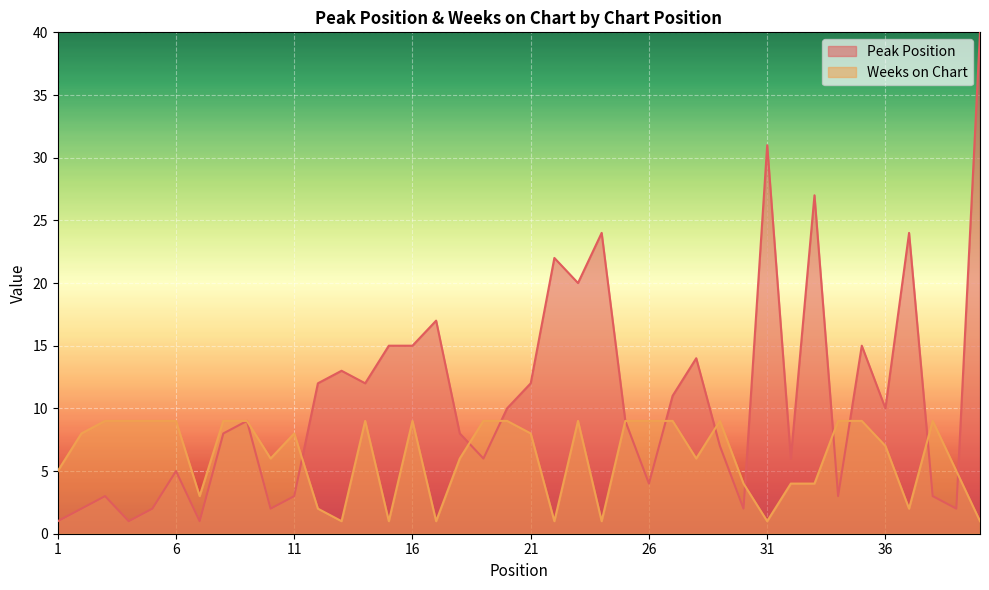

True or false: Weeks on Chart has more than 2 points higher than both neighbors.

True